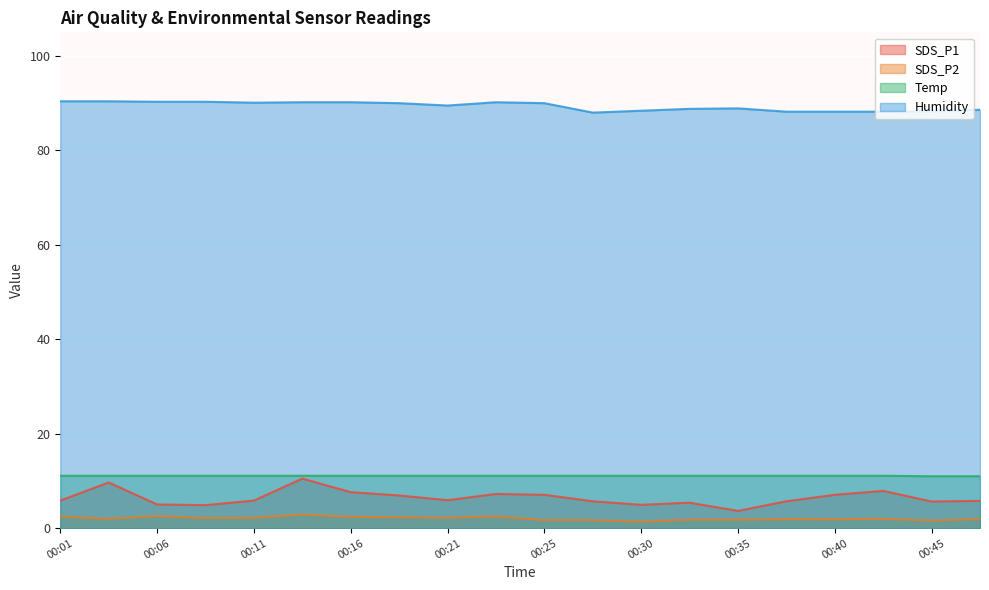

Reading left to right, list all the values displayed in this chart.

SDS_P1: 00:01=5.8	00:04=9.7	00:06=5.0	00:08=4.9	00:11=5.8	00:13=10.5	00:16=7.6	00:18=6.9	00:21=5.9	00:23=7.2	00:25=7.1	00:28=5.7	00:30=5.0	00:33=5.4	00:35=3.7	00:38=5.7	00:40=7.1	00:43=7.9	00:45=5.7	00:47=5.8
SDS_P2: 00:01=2.5	00:04=2.0	00:06=2.6	00:08=2.1	00:11=2.2	00:13=2.9	00:16=2.4	00:18=2.3	00:21=2.2	00:23=2.5	00:25=1.7	00:28=1.7	00:30=1.4	00:33=1.8	00:35=1.8	00:38=1.9	00:40=1.9	00:43=2.0	00:45=1.6	00:47=1.9
Temp: 00:01=11.1	00:04=11.1	00:06=11.1	00:08=11.1	00:11=11.1	00:13=11.1	00:16=11.1	00:18=11.1	00:21=11.1	00:23=11.1	00:25=11.1	00:28=11.1	00:30=11.1	00:33=11.1	00:35=11.1	00:38=11.1	00:40=11.1	00:43=11.1	00:45=11.0	00:47=11.0
Humidity: 00:01=90.4	00:04=90.4	00:06=90.3	00:08=90.3	00:11=90.1	00:13=90.2	00:16=90.2	00:18=90.0	00:21=89.5	00:23=90.2	00:25=90.0	00:28=88.0	00:30=88.4	00:33=88.8	00:35=88.9	00:38=88.2	00:40=88.2	00:43=88.2	00:45=88.3	00:47=88.6